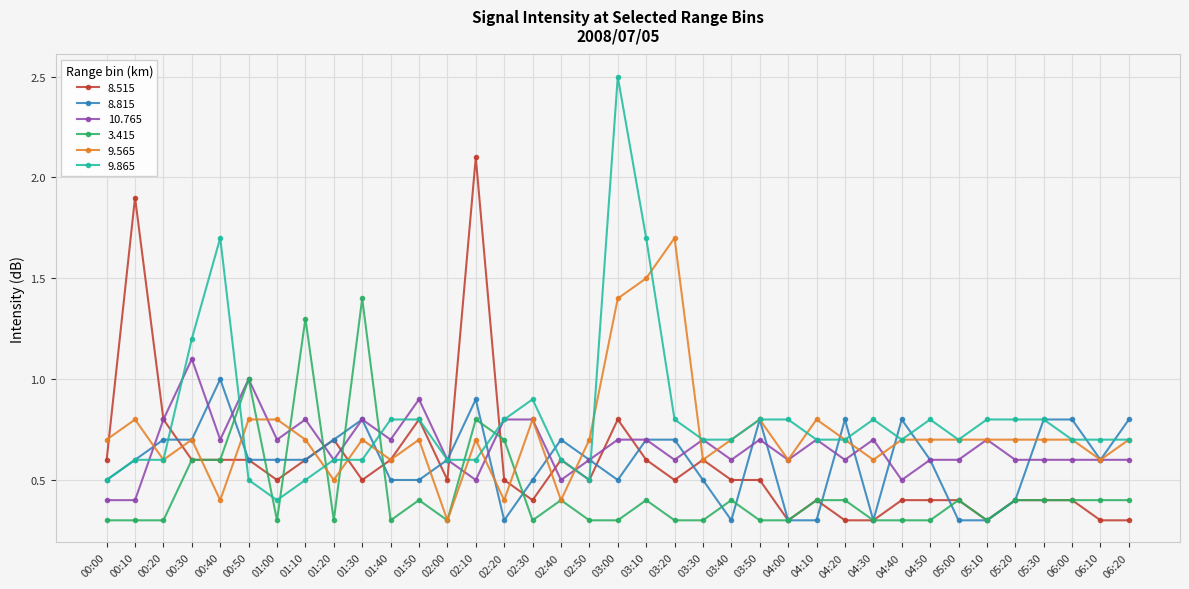

What is the difference between the highest and lowest values at 03:30?

0.4